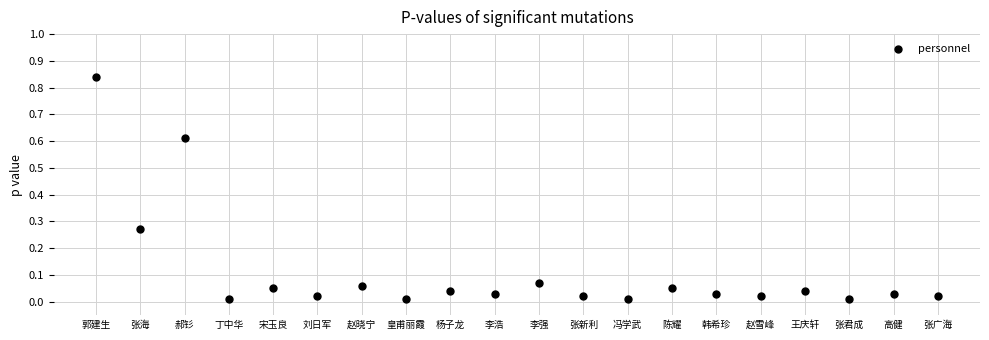

What is the range of X values (max minus min)?

19.0